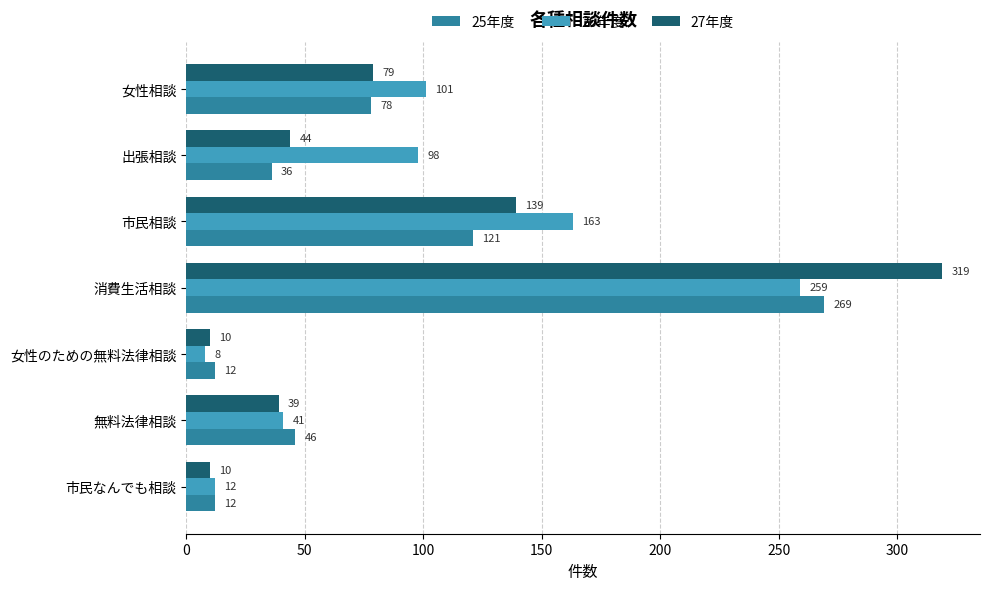

At which category is the sum across all series the highest?

消費生活相談